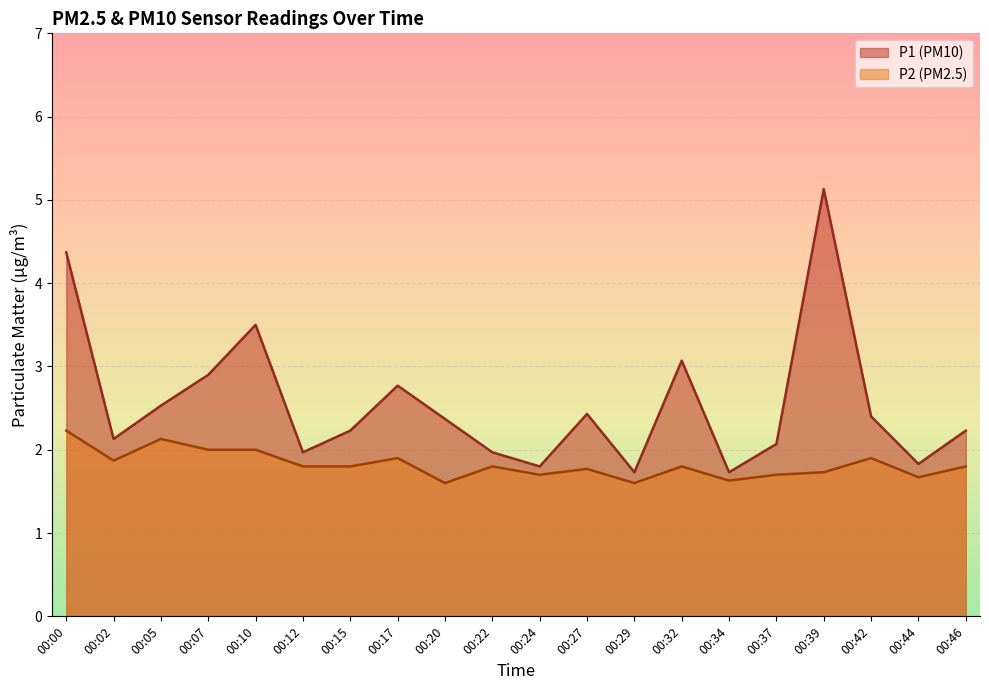

Which label corresponds to the smallest value in the chart?

00:20